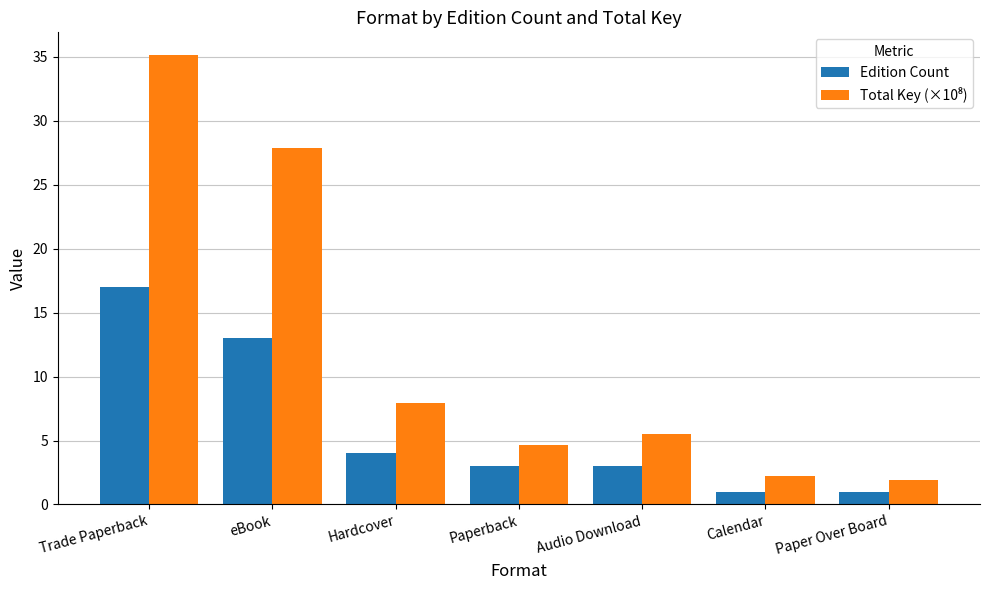

At which category is the sum across all series the highest?

Trade Paperback